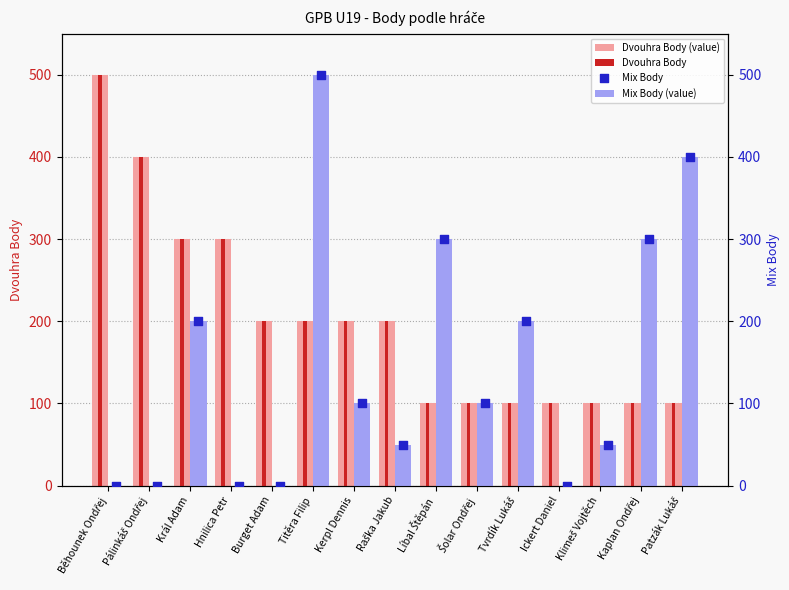

What are all the series names shown in the legend?

Dvouhra Body (value), Dvouhra Body, Mix Body (value), Mix Body